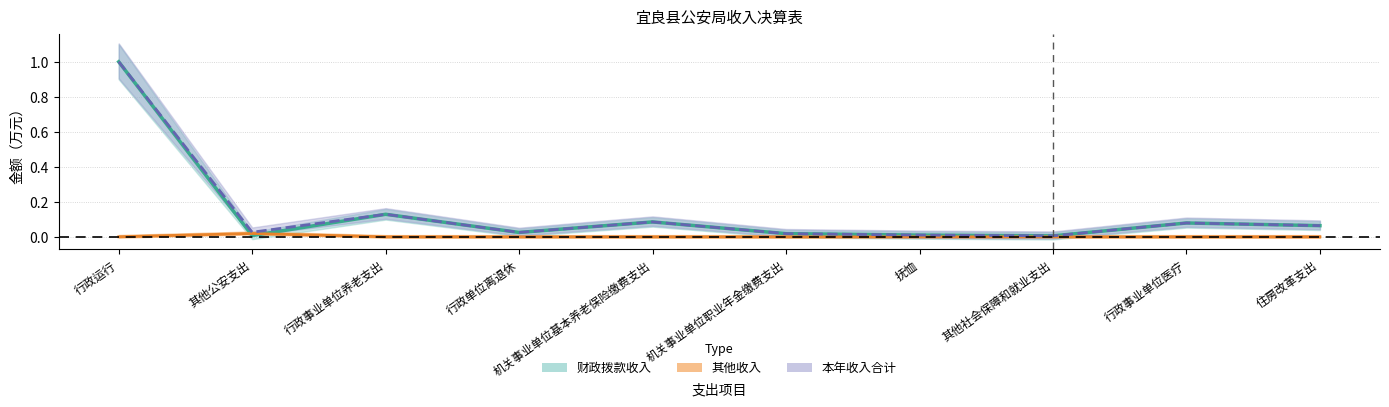

List the series in order of their peak value, lowest first.

其他收入, 财政拨款收入, 本年收入合计